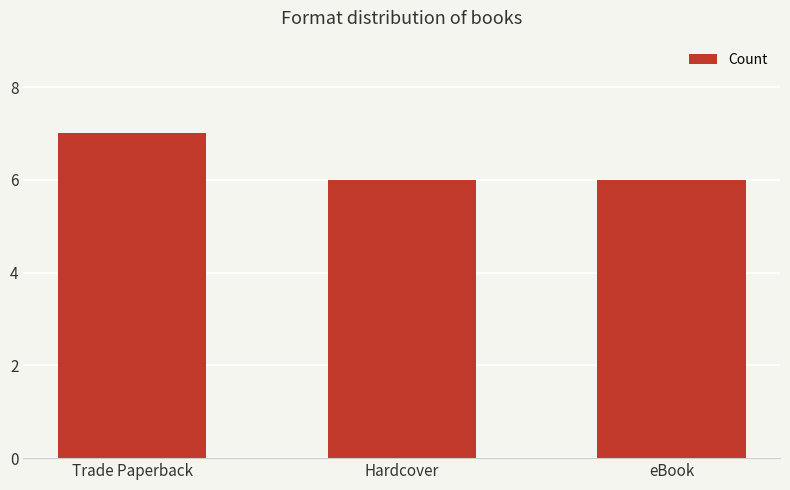

Which has a higher value, Trade Paperback or eBook?

Trade Paperback